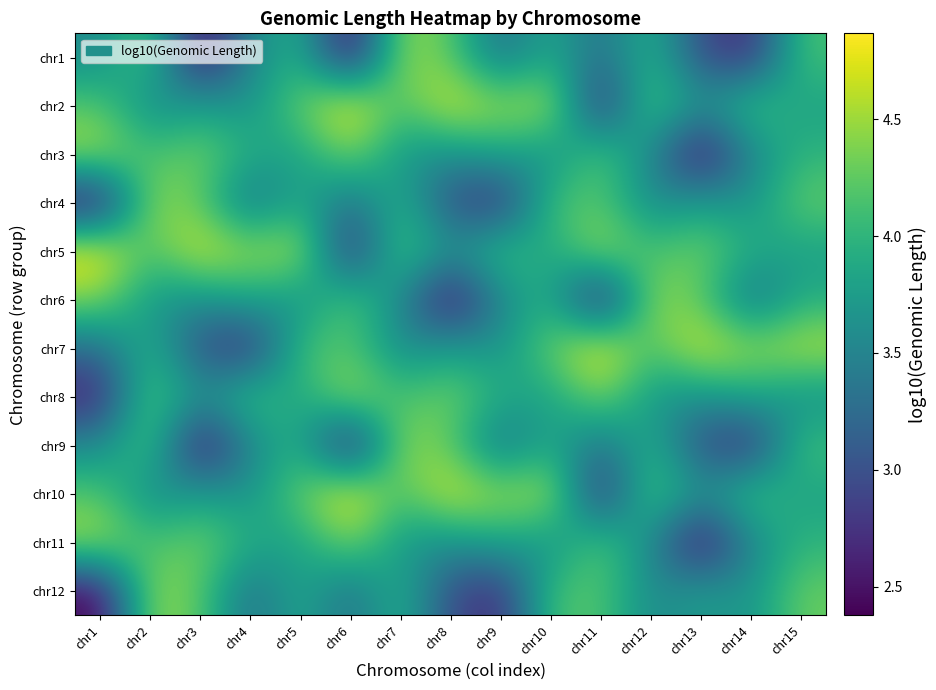

At which category is the sum across all series the highest?

chr2